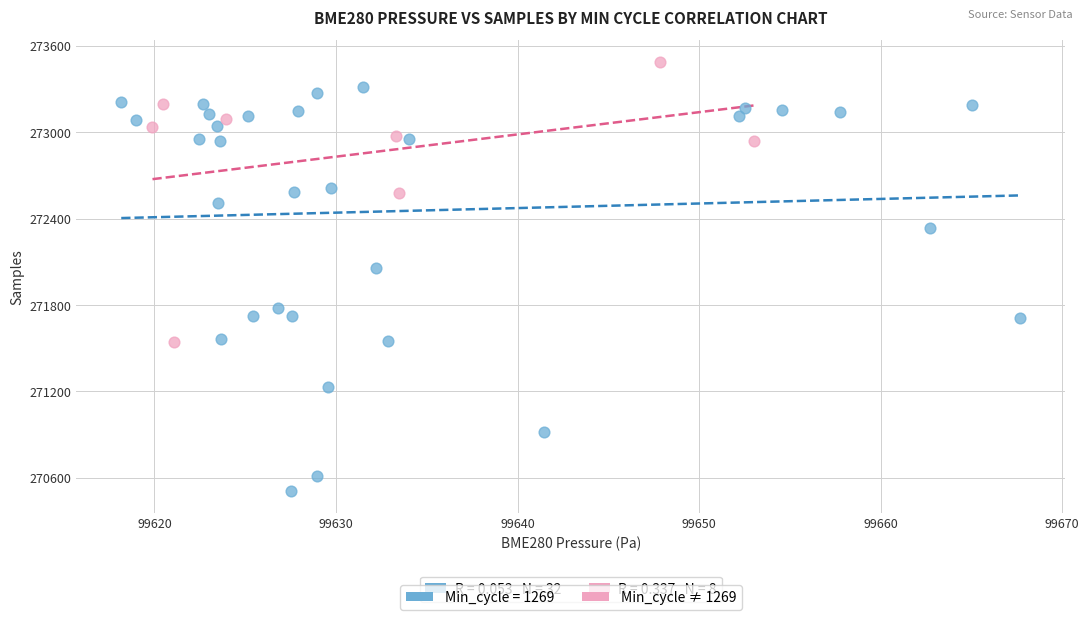

Which series reaches the maximum Y coordinate?

Min_cycle ≠ 1269